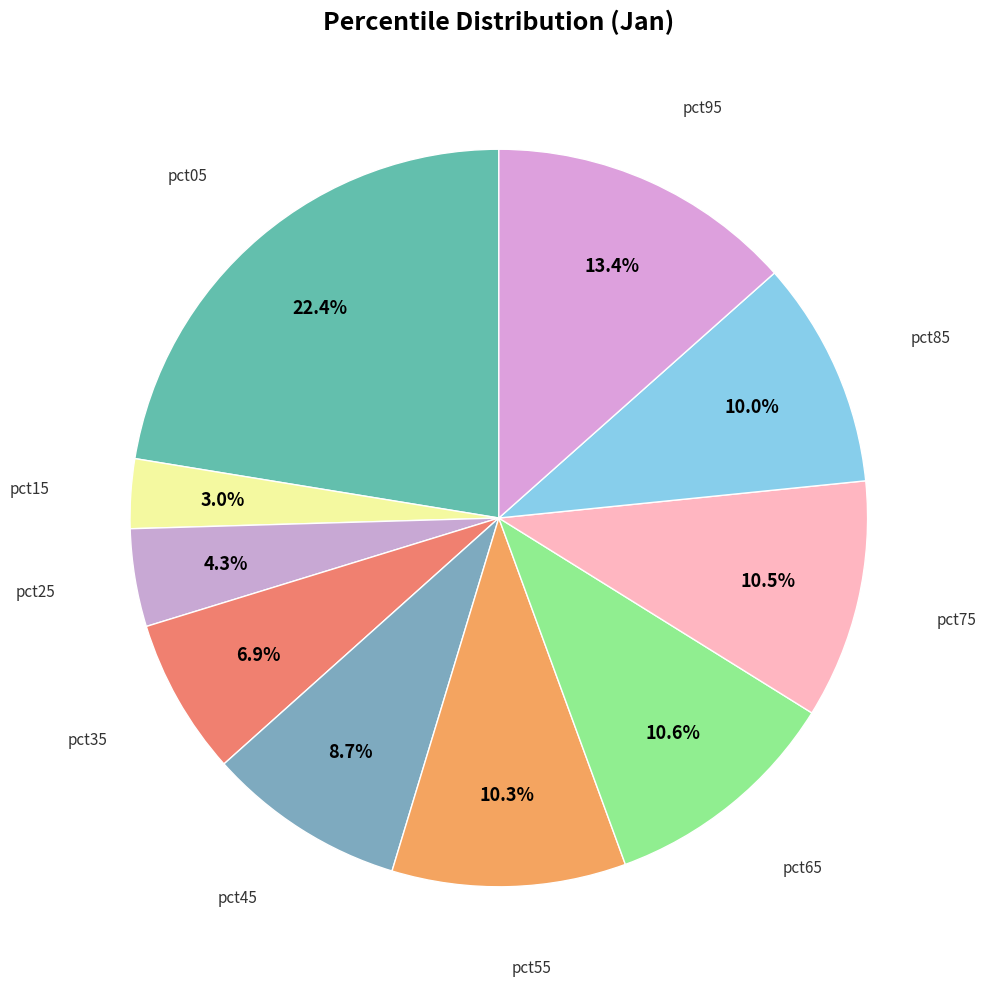

How many slices are in this pie chart?

10